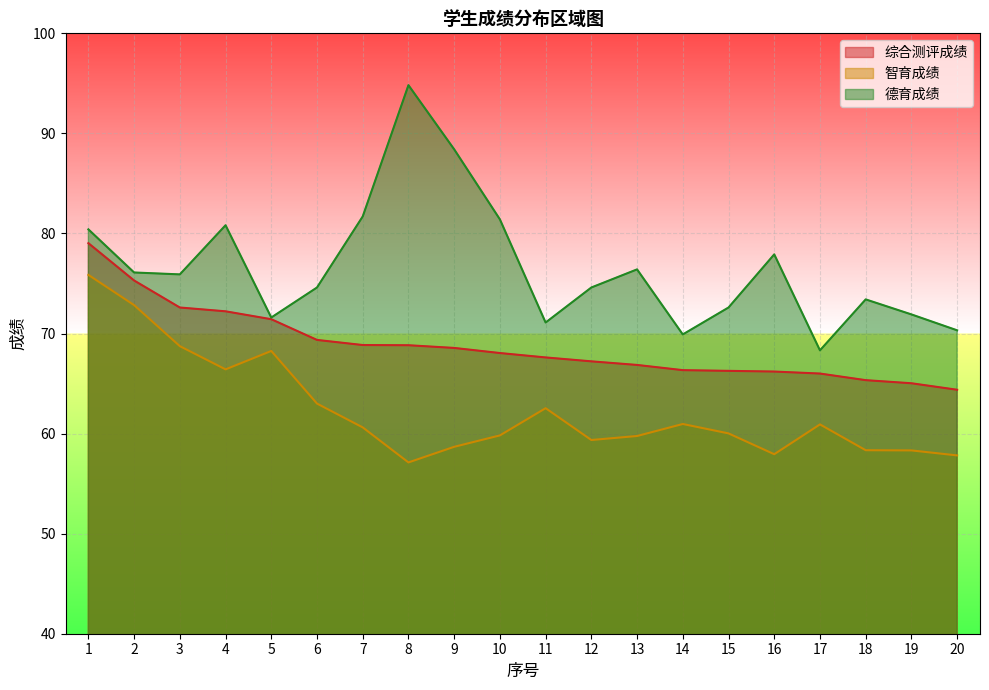

Which category has the lowest value in the 智育成绩 series?

8